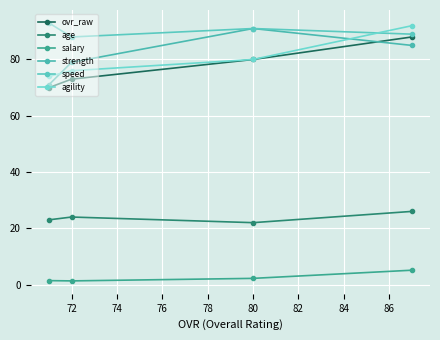

What is the value of the ovr_raw point at the 2nd from the left?

73.0